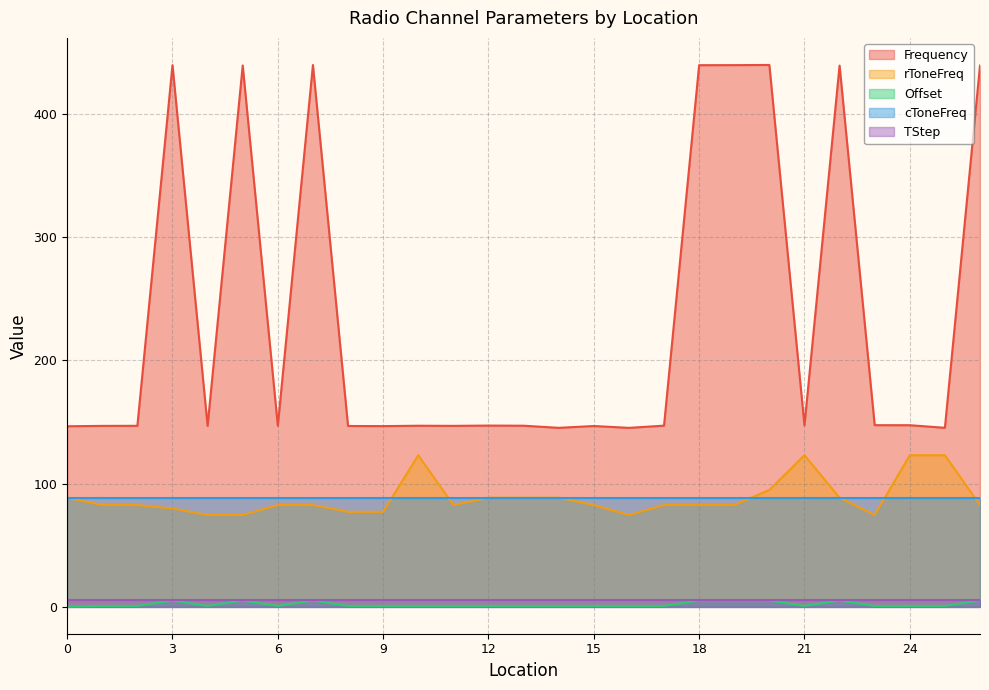

What is the average value of the Offset series?

1.9